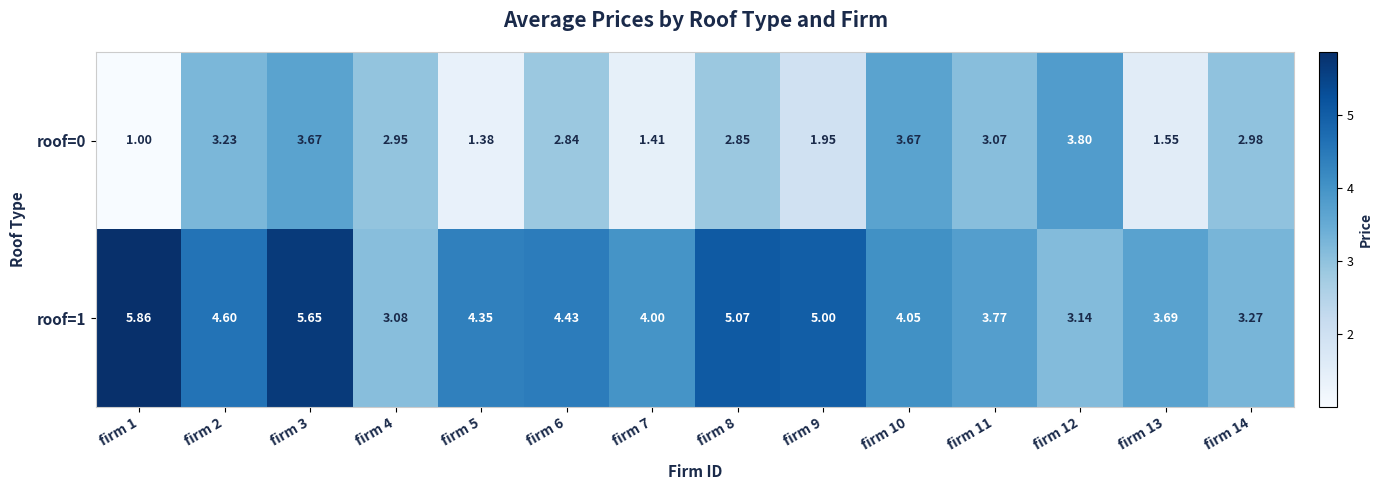

Is the value of roof=0 at firm 12 greater than the value of roof=1 at firm 14?

Yes